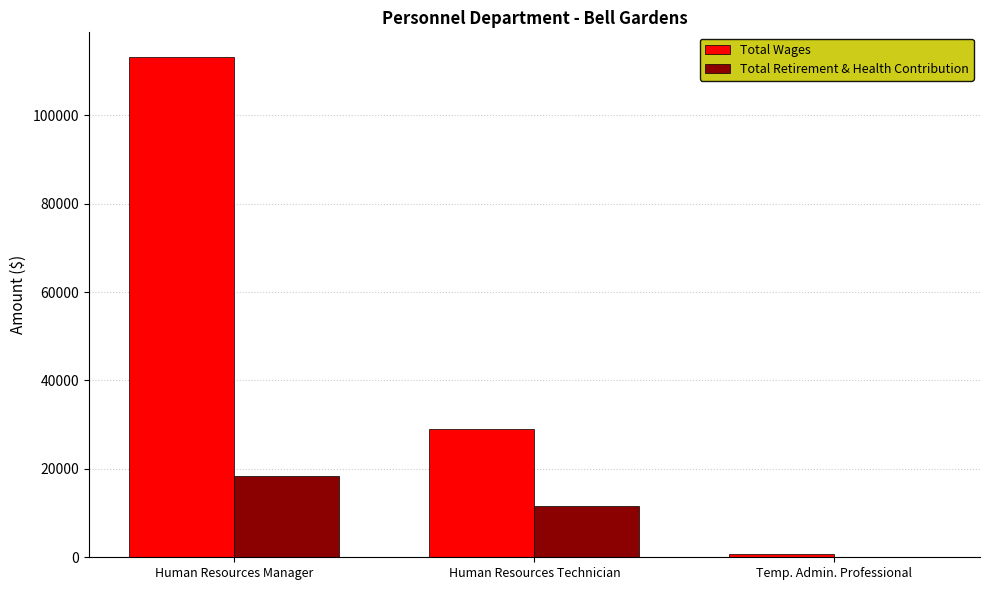

At which category is the sum across all series the highest?

Human Resources Manager